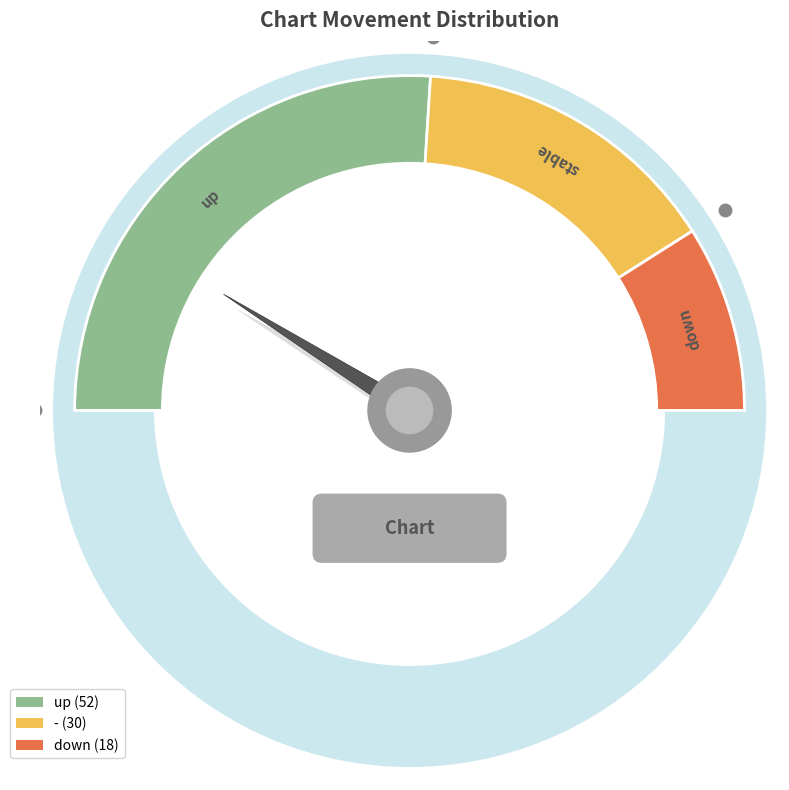

Is it true that up is 38% of the pie?

False